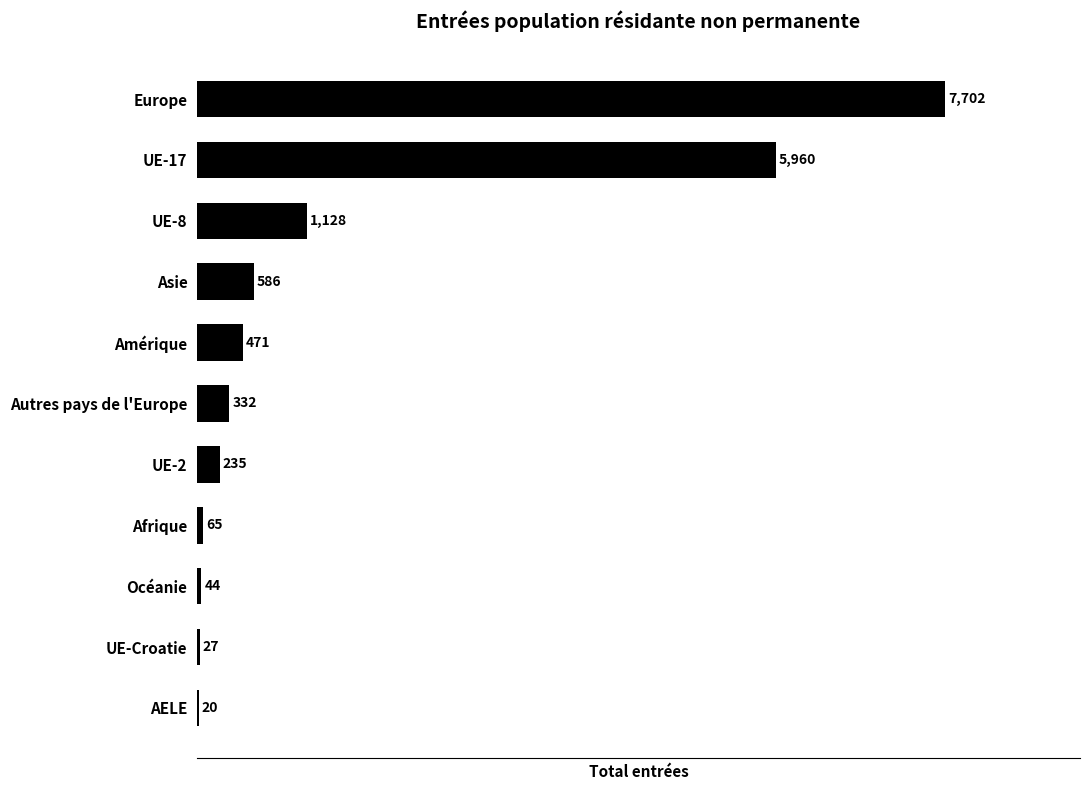

Count the number of categories in the chart.

11